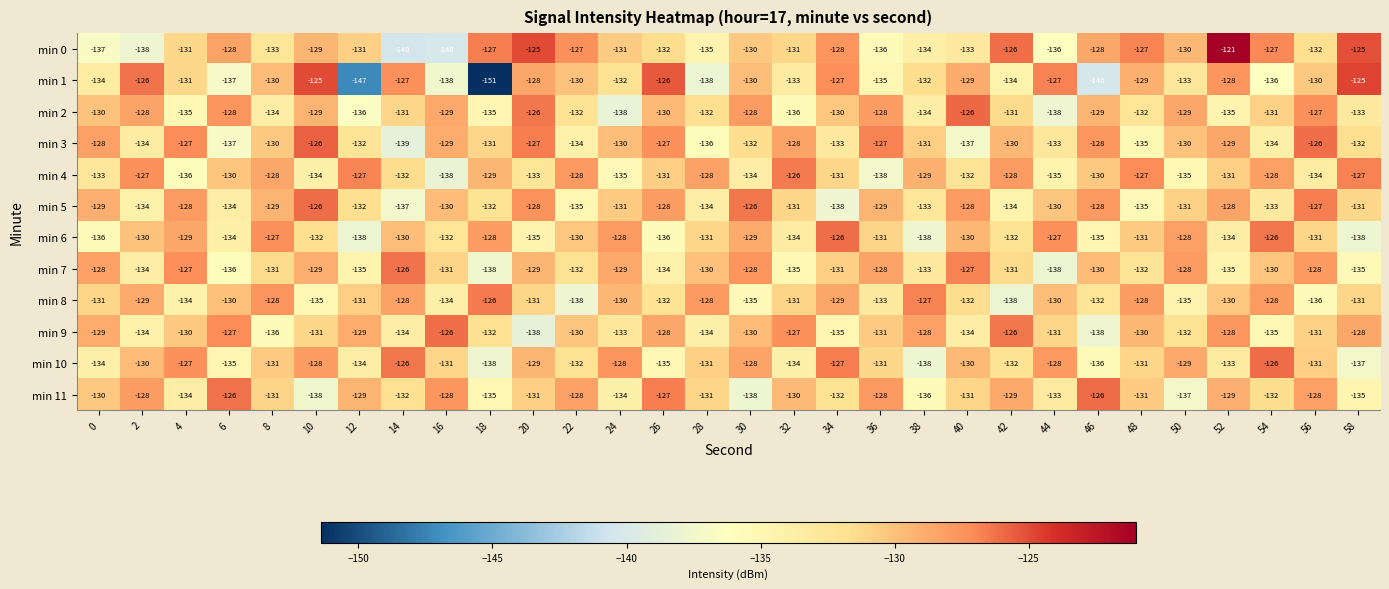

The min 11 series shows -34 at 24. True or false?

False